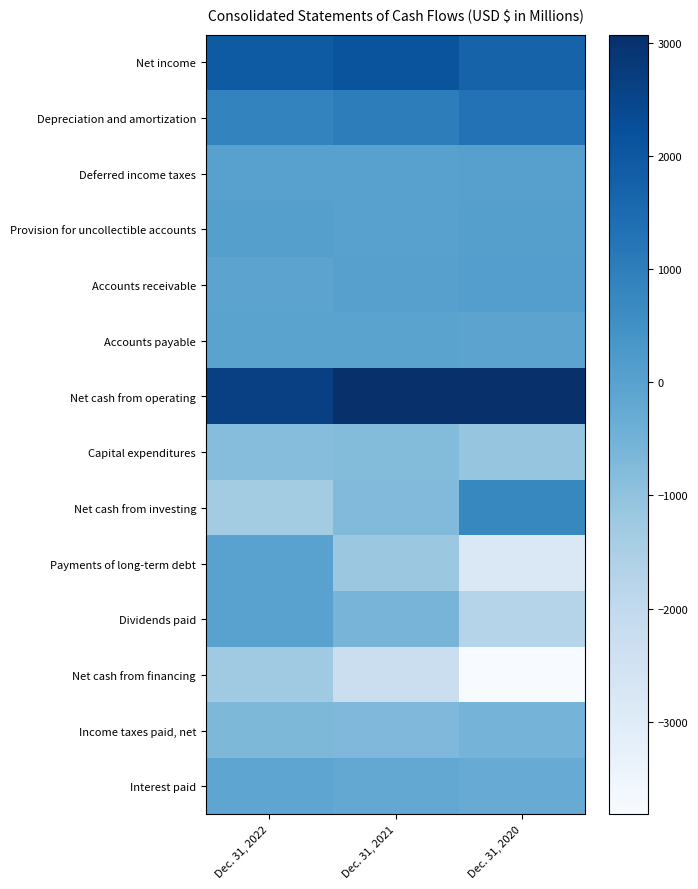

At how many categories does at least one series exceed 806?

3